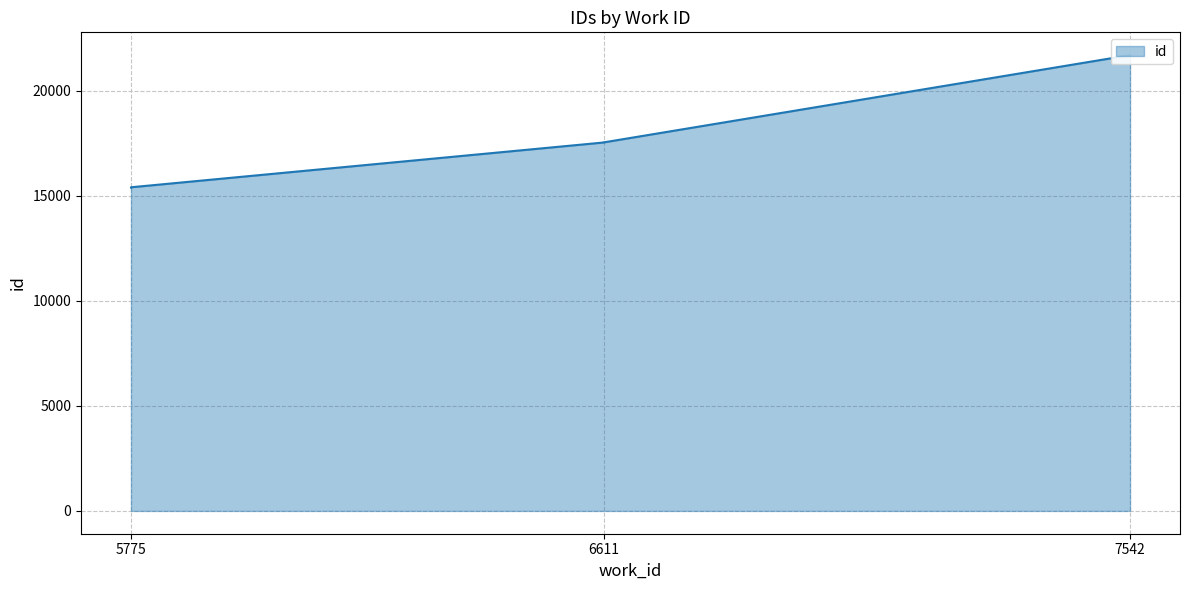

How many lines are shown in the chart?

1